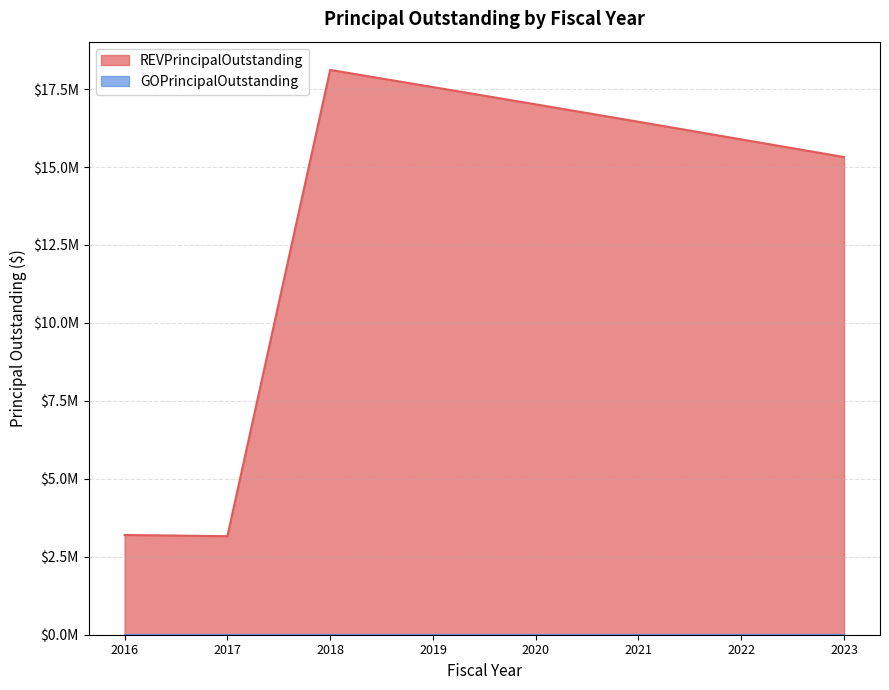

How many values exceed 16452000?

3